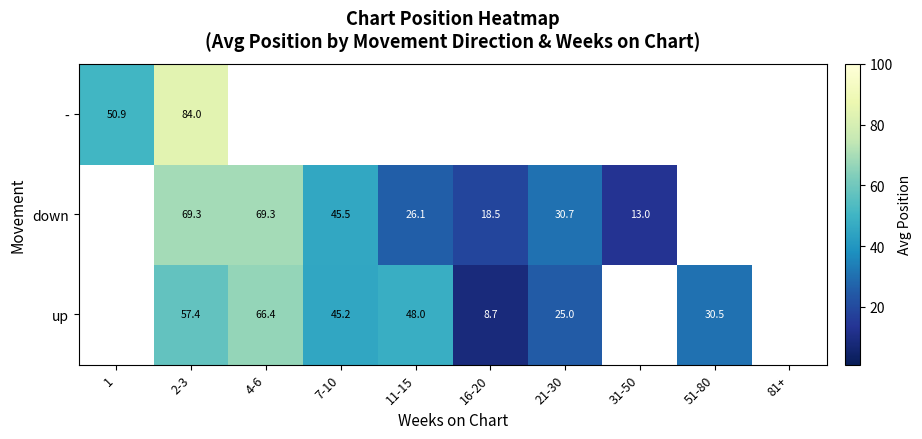

Which series has the largest range (max minus min)?

-